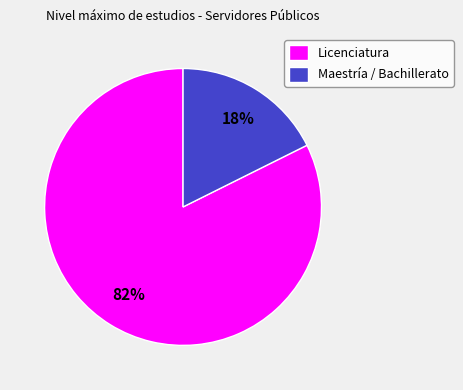

To the nearest percent, what is the combined percentage of Maestría / Bachillerato and Licenciatura?

100%